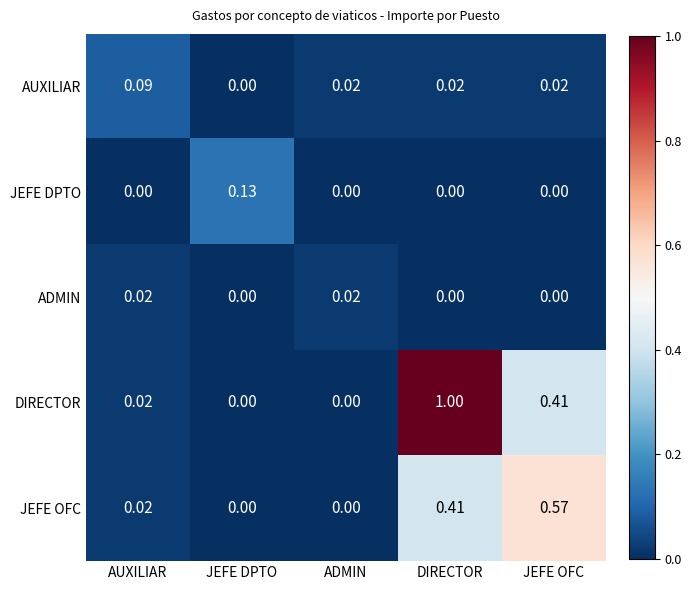

Which category has the highest value in the JEFE OFC series?

JEFE OFC